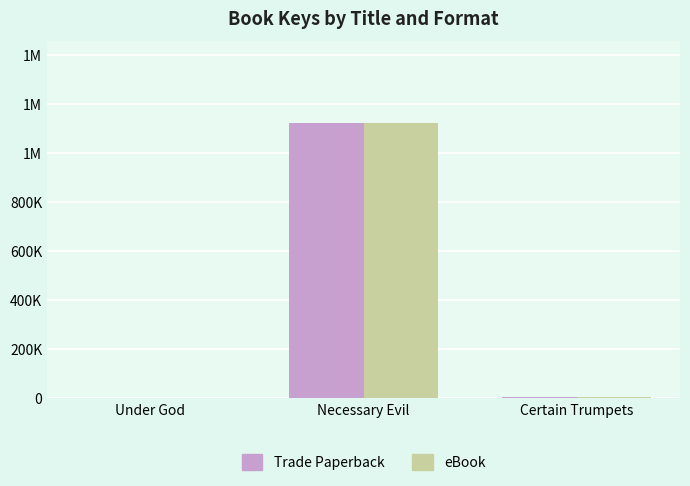

At how many categories does at least one series exceed 315975?

1